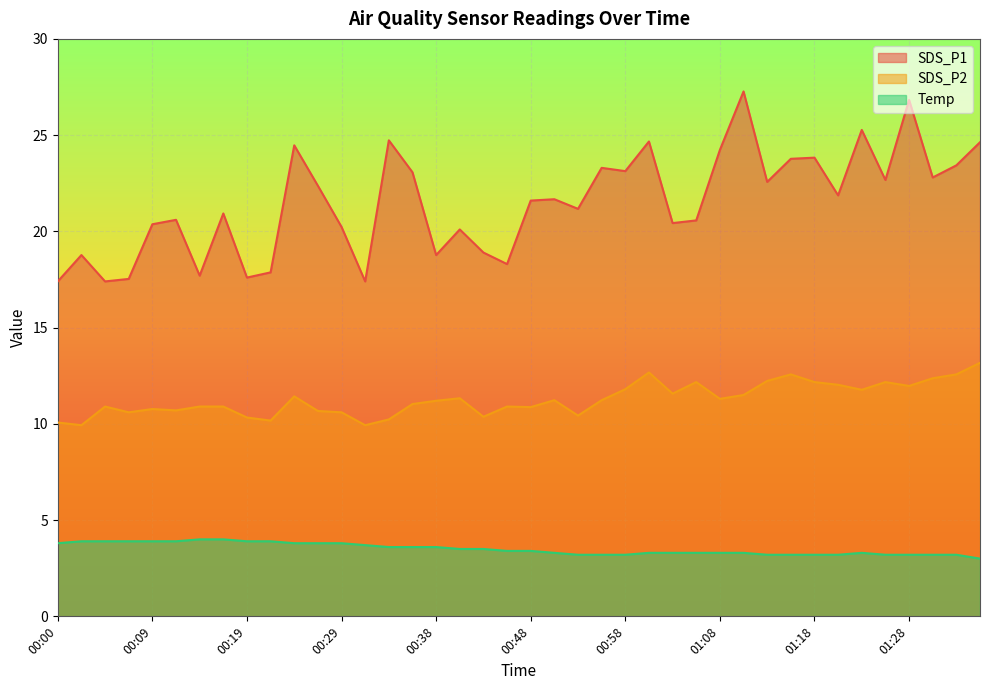

True or false: Temp and SDS_P2 intersect in this chart.

False